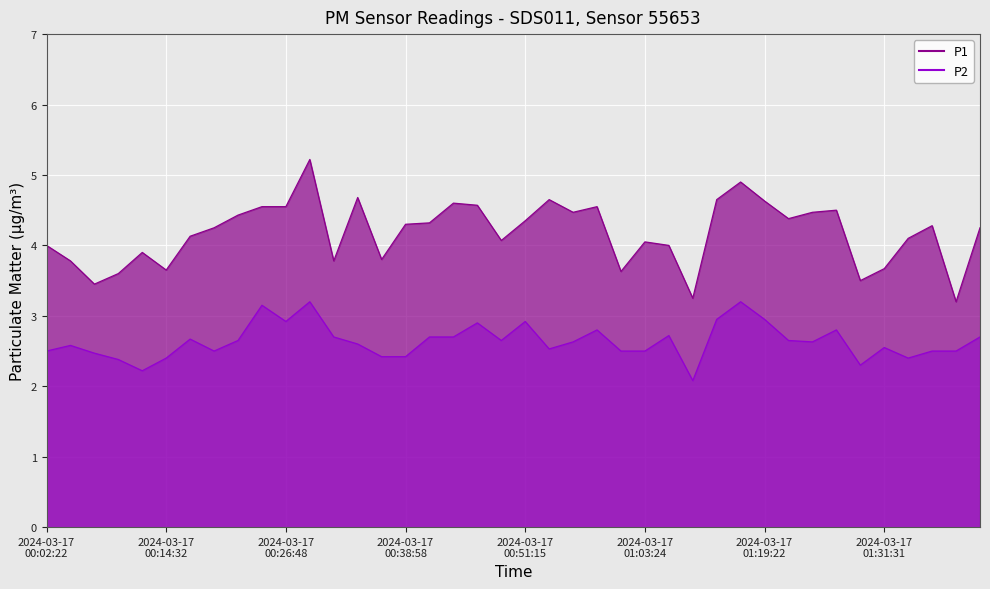

Where is P1 nearest to the value 4?

2024-03-17 00:02:22